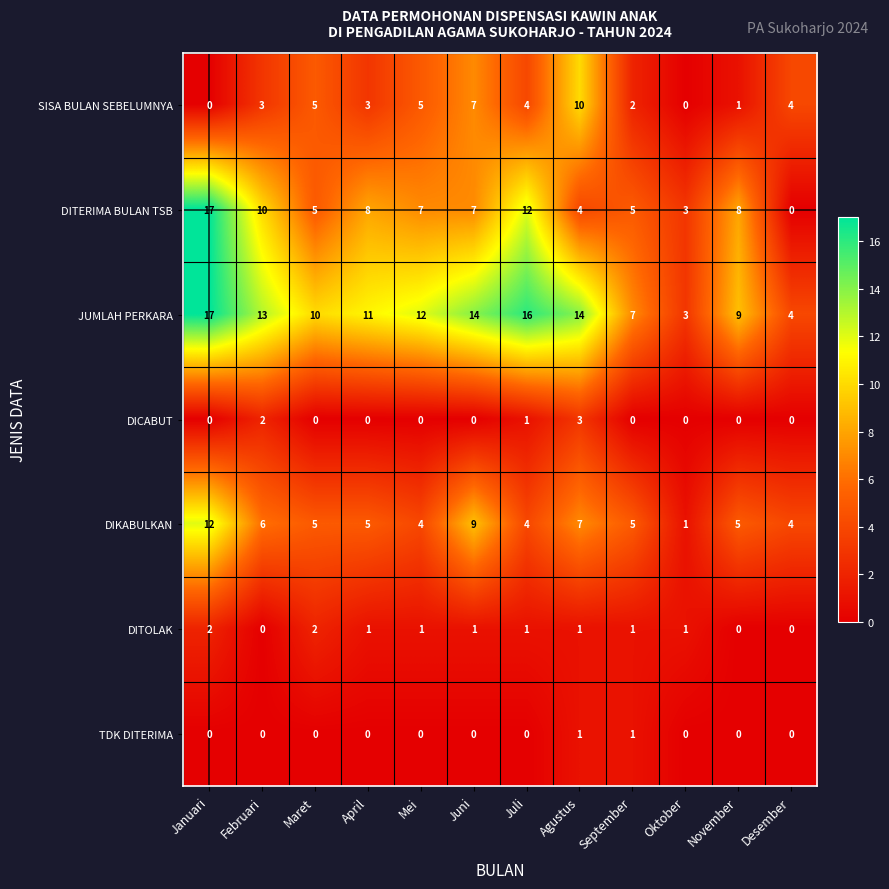

Where is DIKABULKAN nearest to the value 6?

Februari